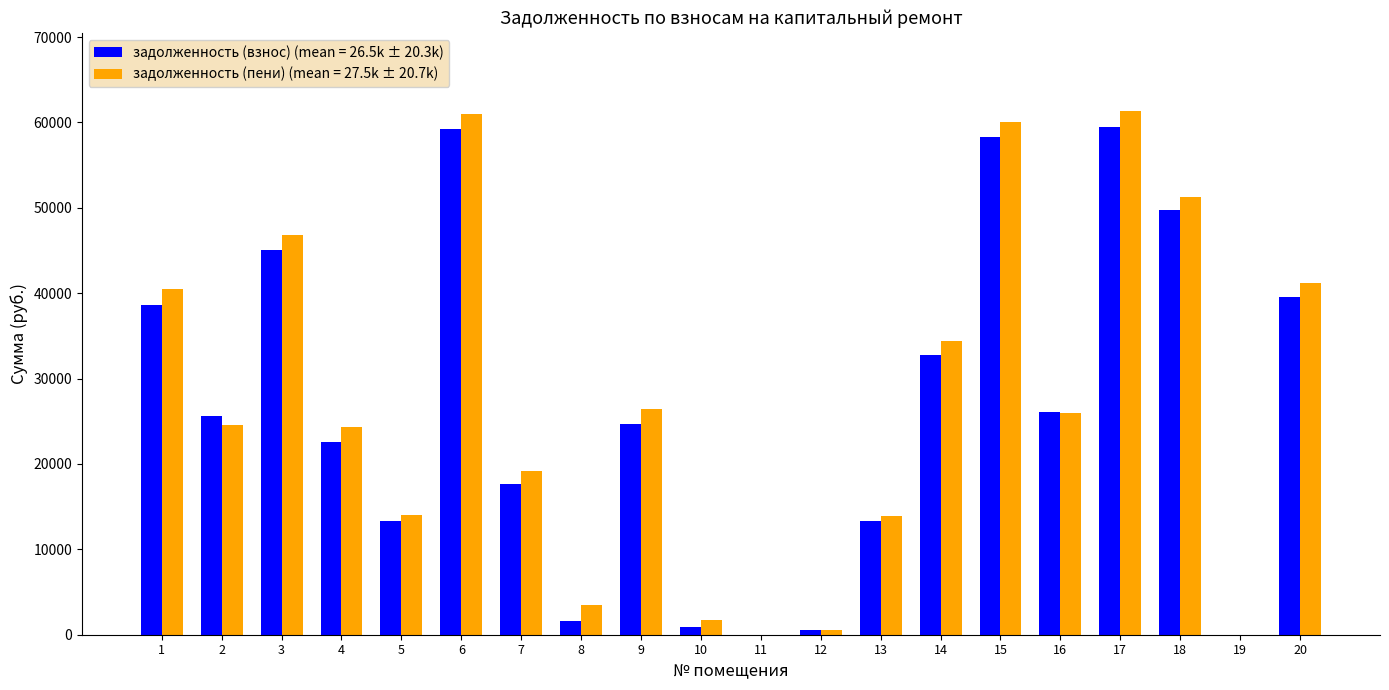

What are all the series names shown in the legend?

задолженность (взнос) (mean = 26.5k ± 20.3k), задолженность (пени) (mean = 27.5k ± 20.7k)